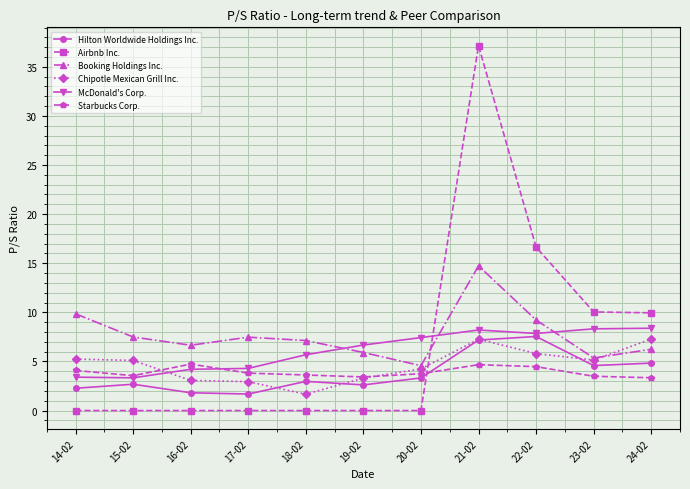

Is the value of Chipotle Mexican Grill Inc. at 18-02 greater than the value of McDonald's Corp. at 22-02?

No